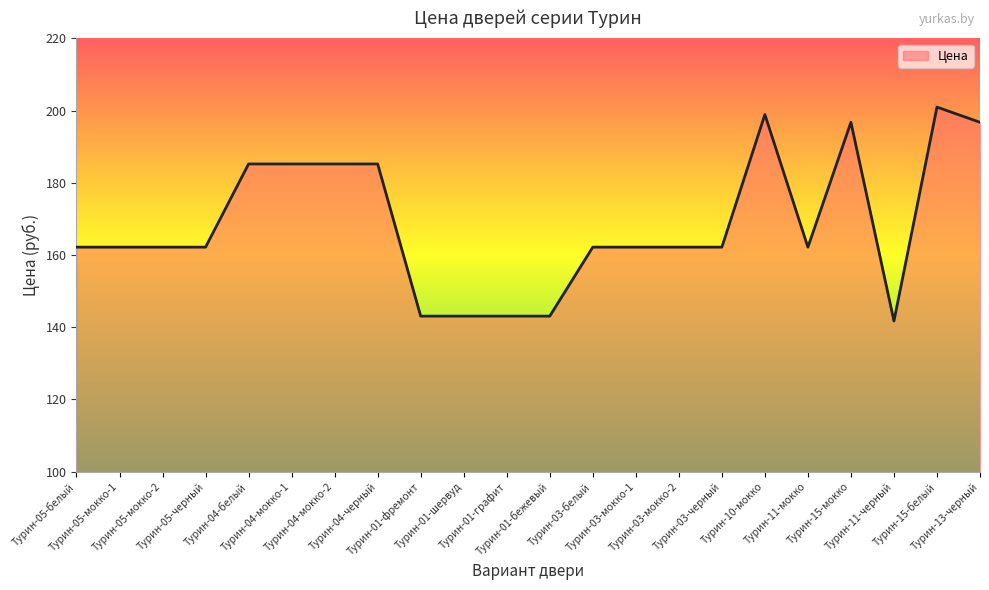

What is the minimum value shown in the chart?

141.7